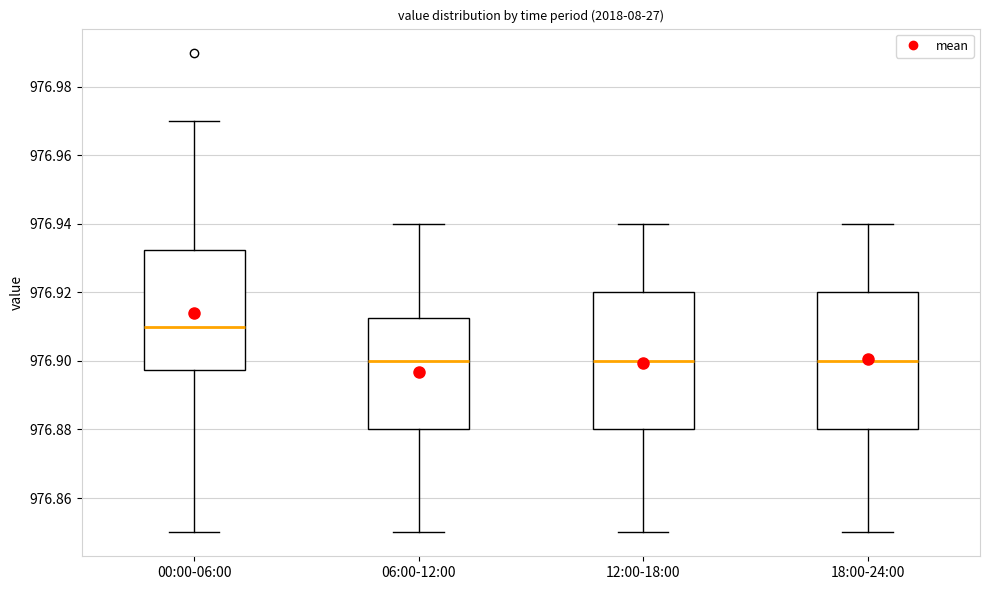

Which box has the highest median line?

00:00-06:00